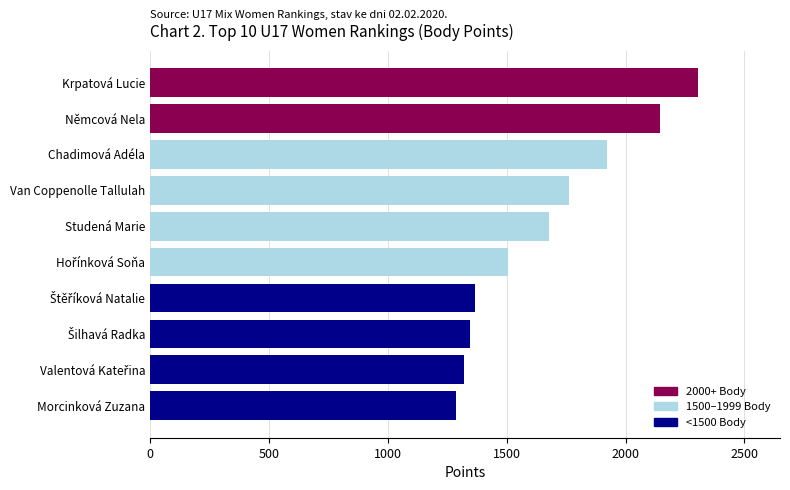

What is the difference between the maximum and minimum values?

1016